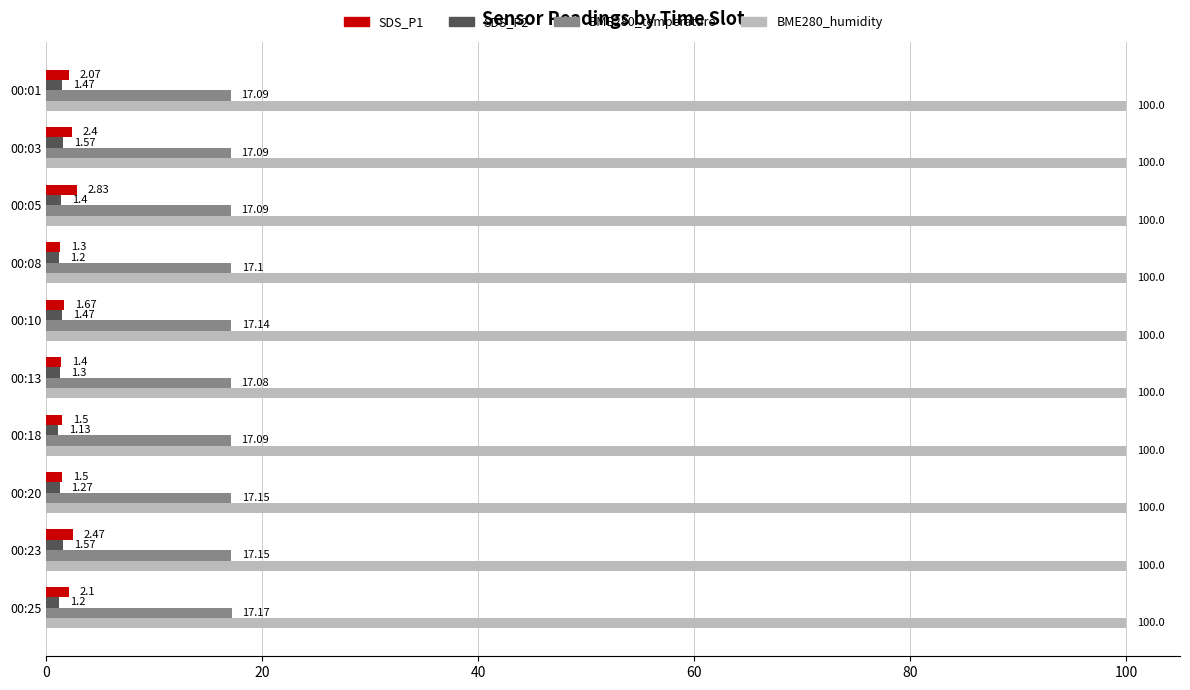

At which category is the sum across all series the highest?

00:05